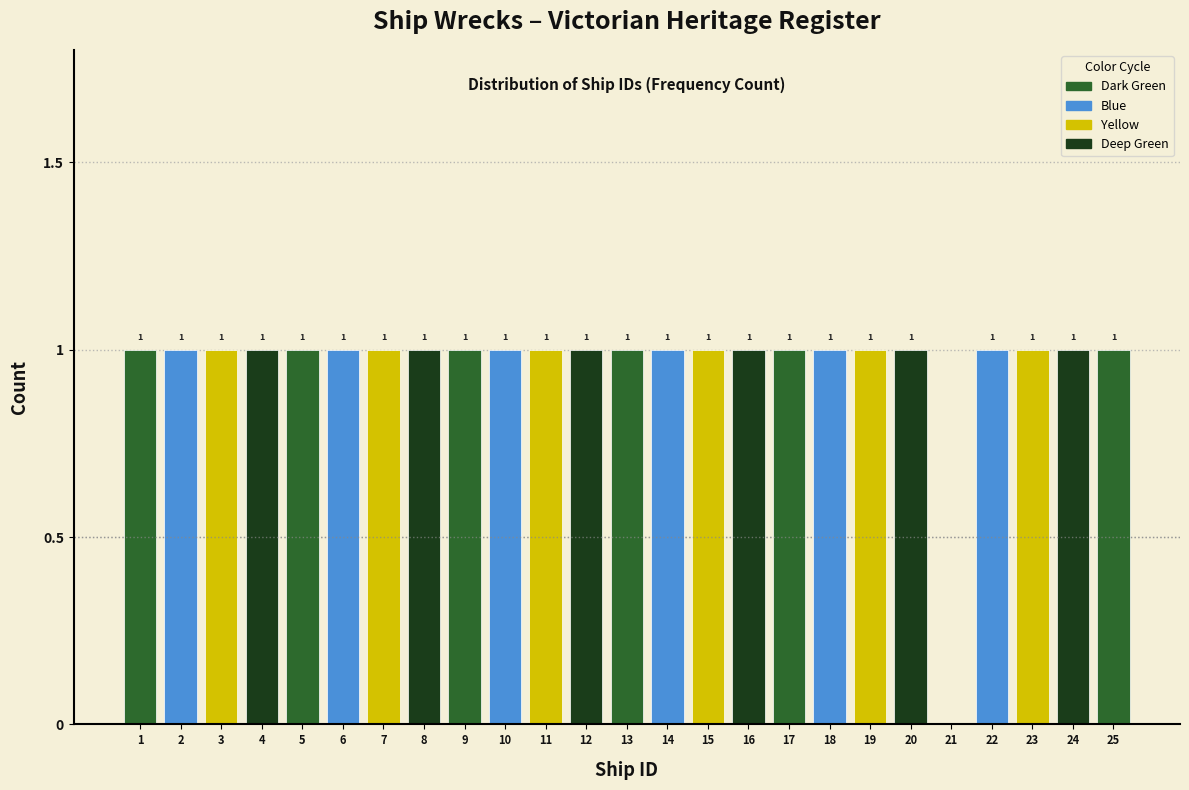

Reading left to right, list all the values displayed in this chart.

1=1	2=1	3=1	4=1	5=1	6=1	7=1	8=1	9=1	10=1	11=1	12=1	13=1	14=1	15=1	16=1	17=1	18=1	19=1	20=1	21=0	22=1	23=1	24=1	25=1